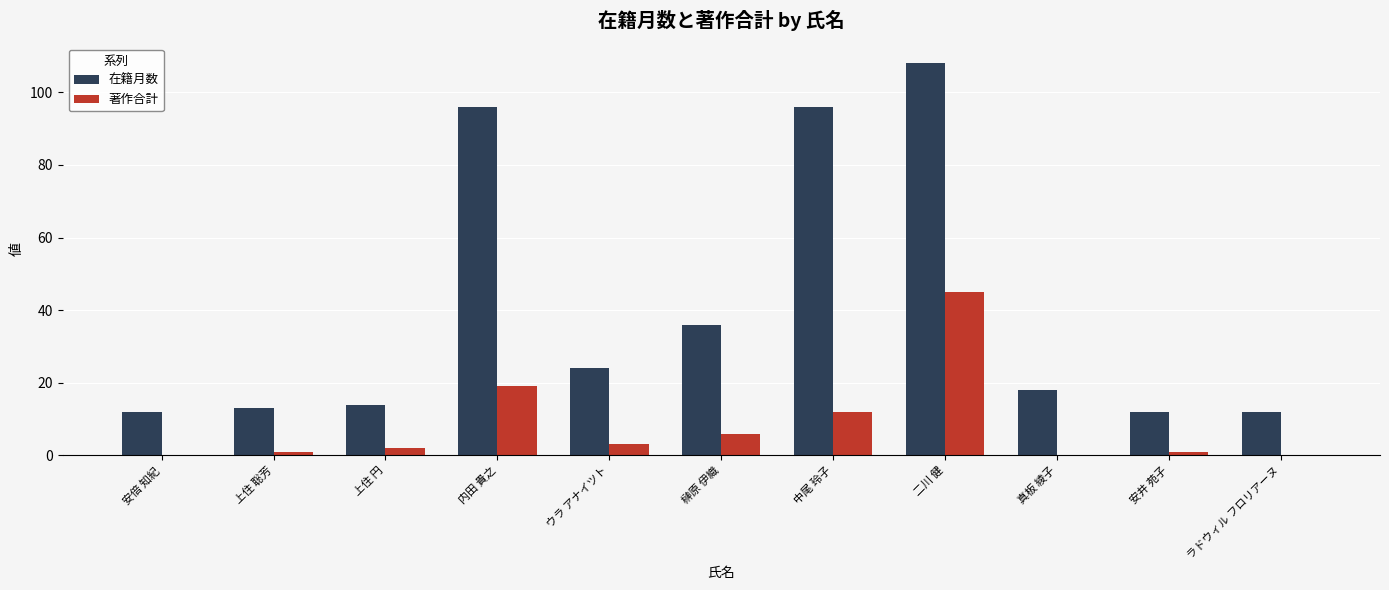

What is the sum of the 在籍月数 values at 真板 綾子 and 二川 健?

126